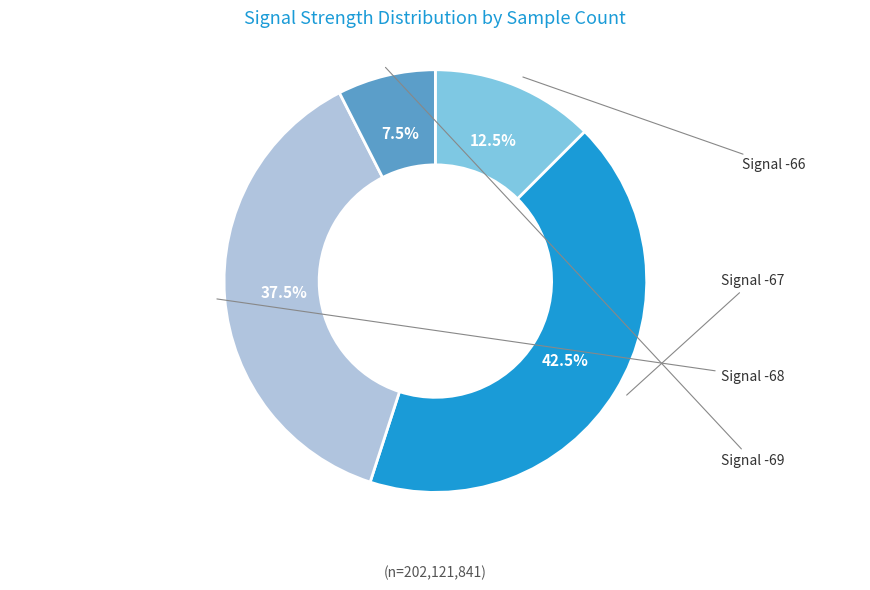

Does any single category account for the majority?

No